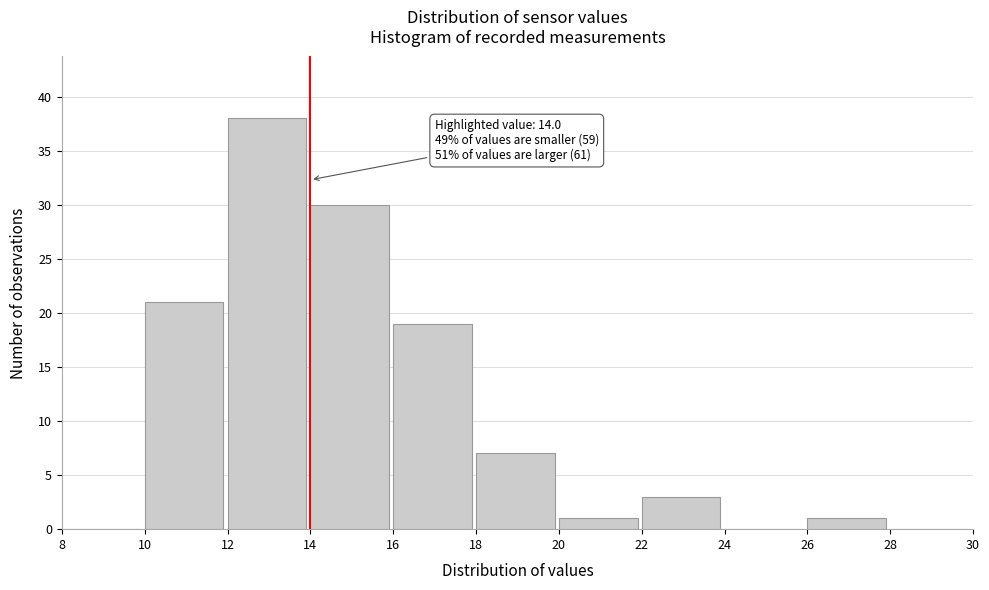

Over which range of the x-axis is the bar tallest?

12 to 14